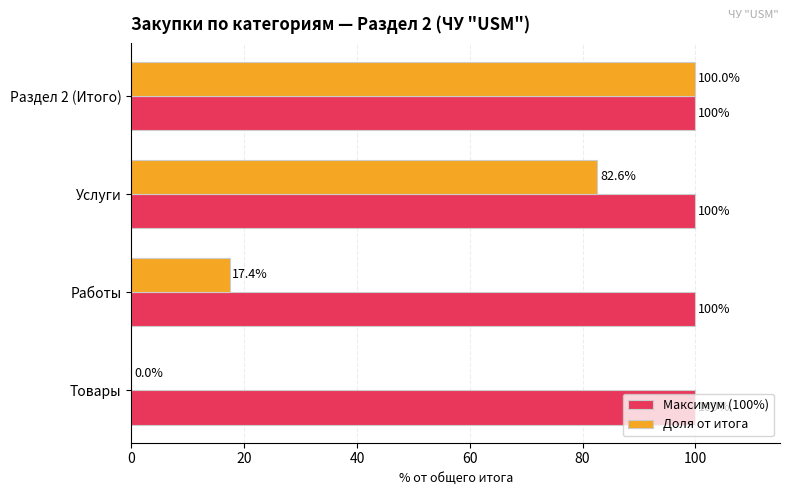

Which series changed the most between Товары and Раздел 2 (Итого)?

Доля от итога